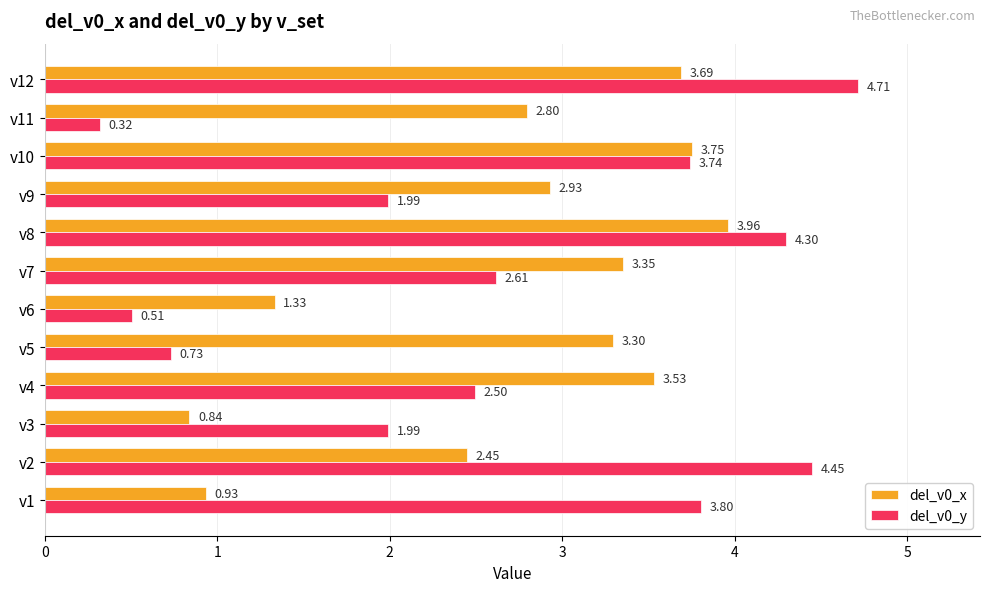

At which category is the sum across all series the highest?

v12